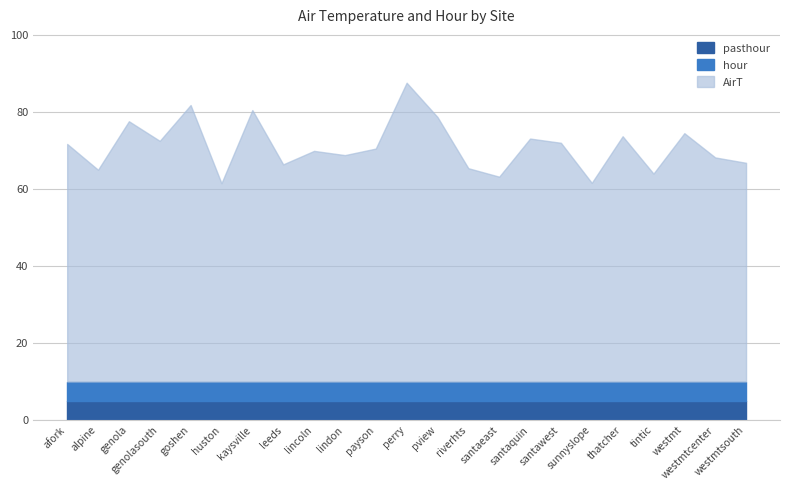

Rank the series at westmt from lowest to highest value.

hour, pasthour, AirT